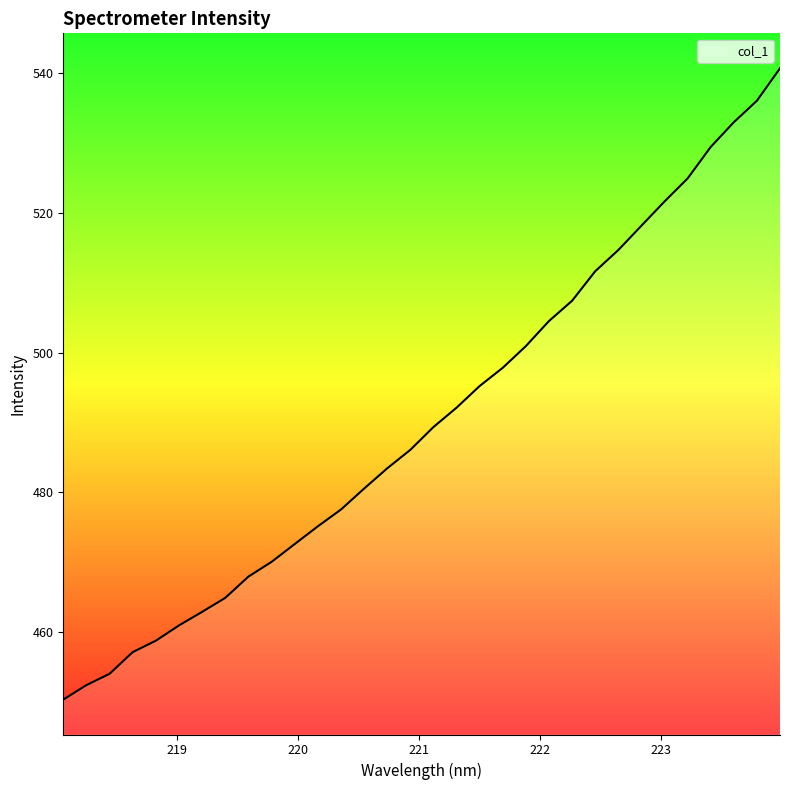

What is the difference between the maximum and minimum values?

90.4